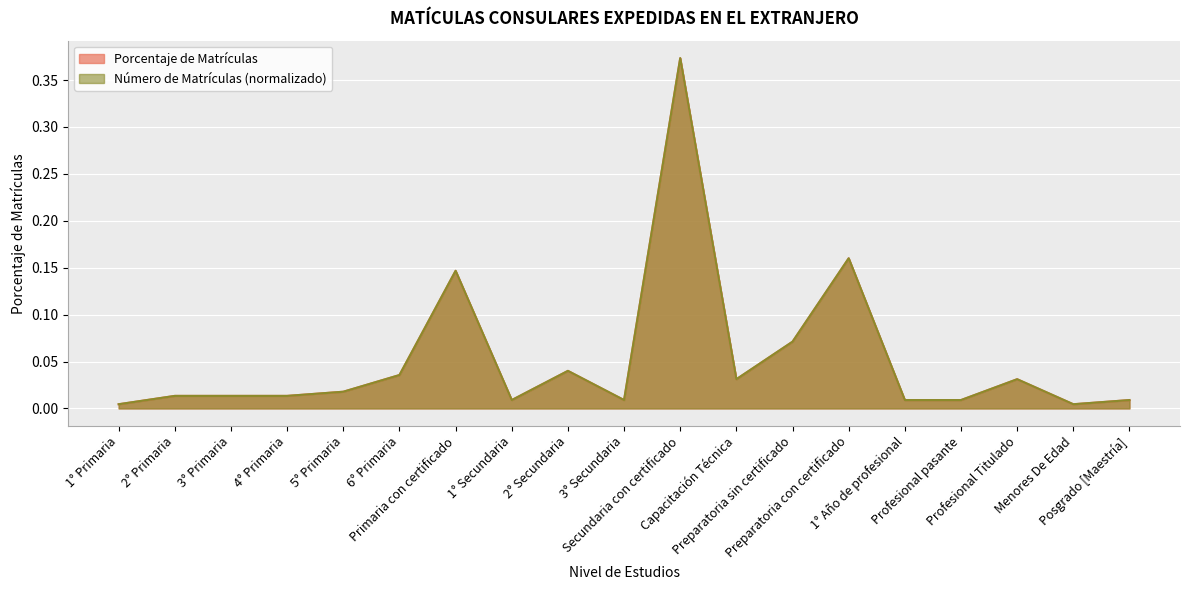

List the labels in order of Porcentaje de Matrículas value, smallest first.

1° Primaria, Menores De Edad, 1° Secundaria, 3° Secundaria, 1° Año de profesional, Profesional pasante, Posgrado [Maestría], 2° Primaria, 3° Primaria, 4° Primaria, 5° Primaria, Capacitación Técnica, Profesional Titulado, 6° Primaria, 2° Secundaria, Preparatoria sin certificado, Primaria con certificado, Preparatoria con certificado, Secundaria con certificado